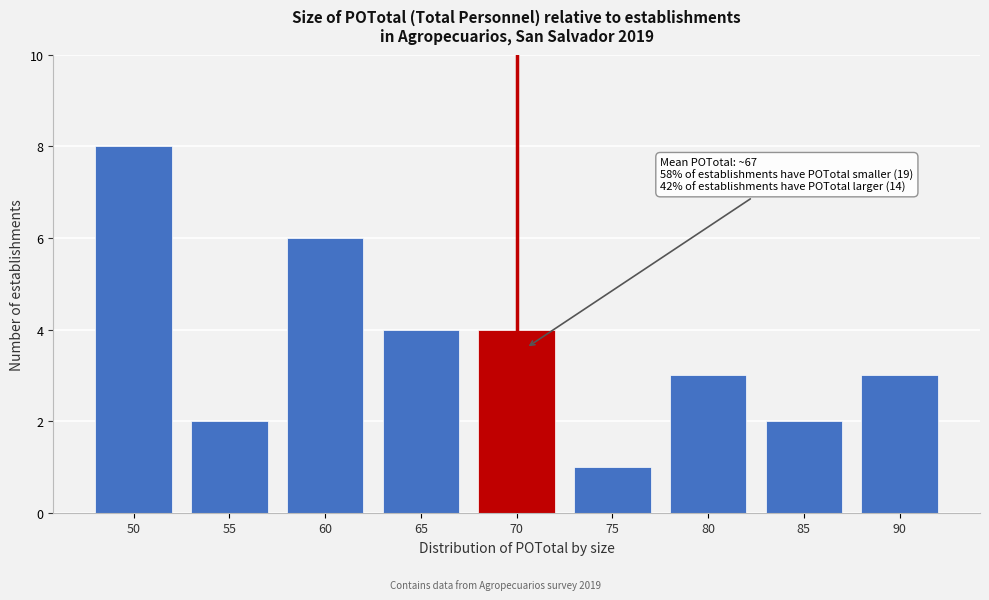

Reading right to left, transcribe all the data shown in this chart.

3	2	3	1	4	4	6	2	8